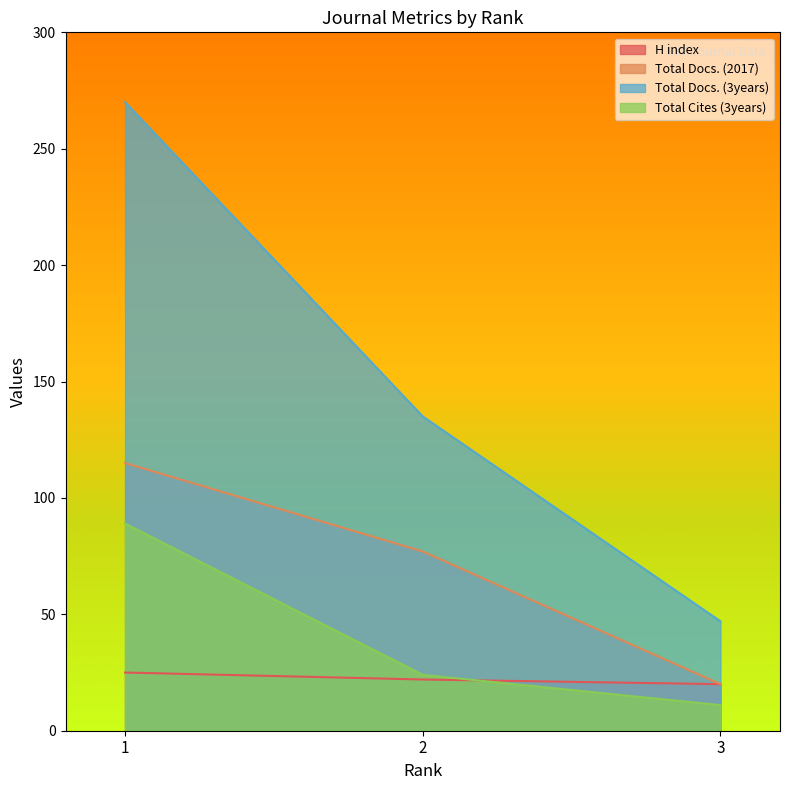

What are all the series names shown in the legend?

H index, Total Docs. (2017), Total Docs. (3years), Total Cites (3years)